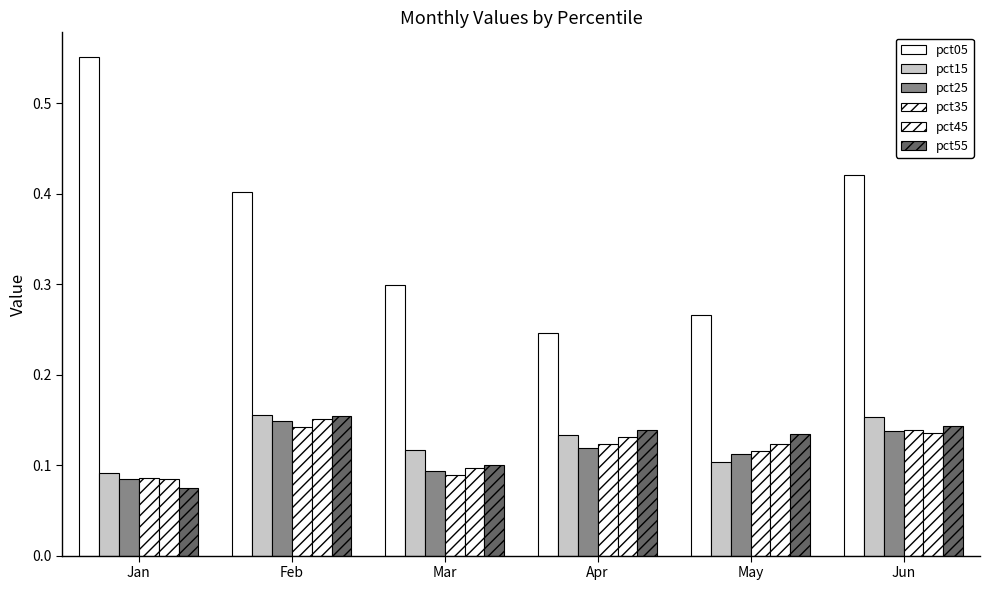

Count the number of categories in the chart.

6